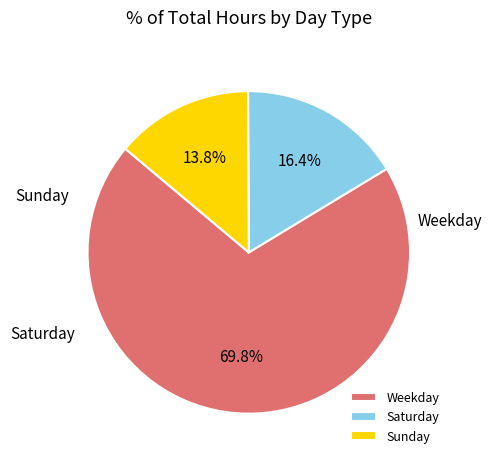

Which category has the biggest portion of the pie?

Weekday